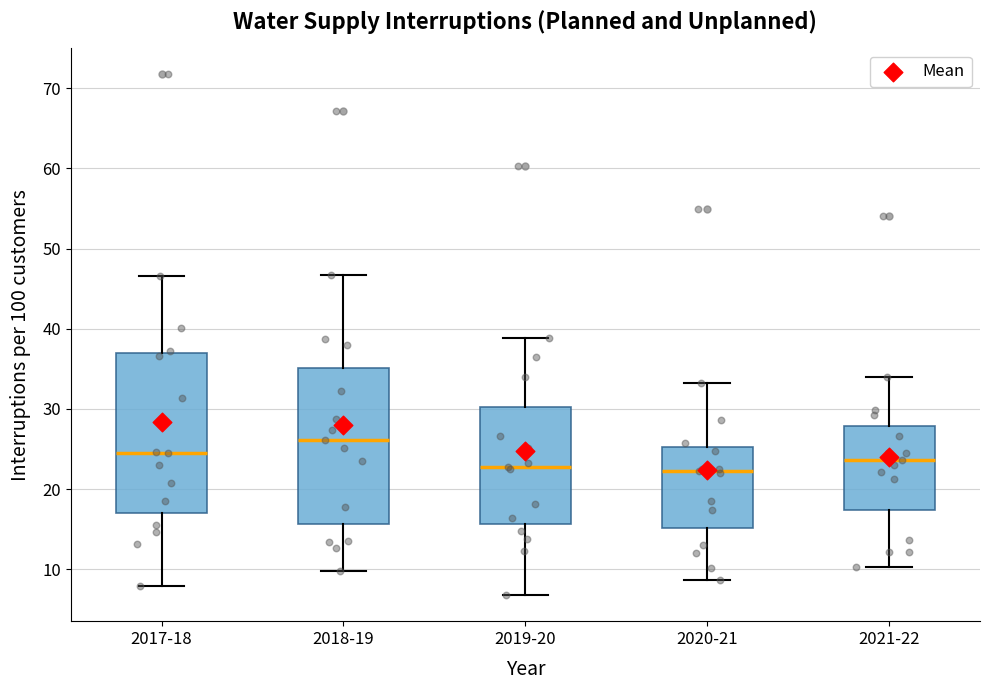

Which box has the highest median line?

2018-19